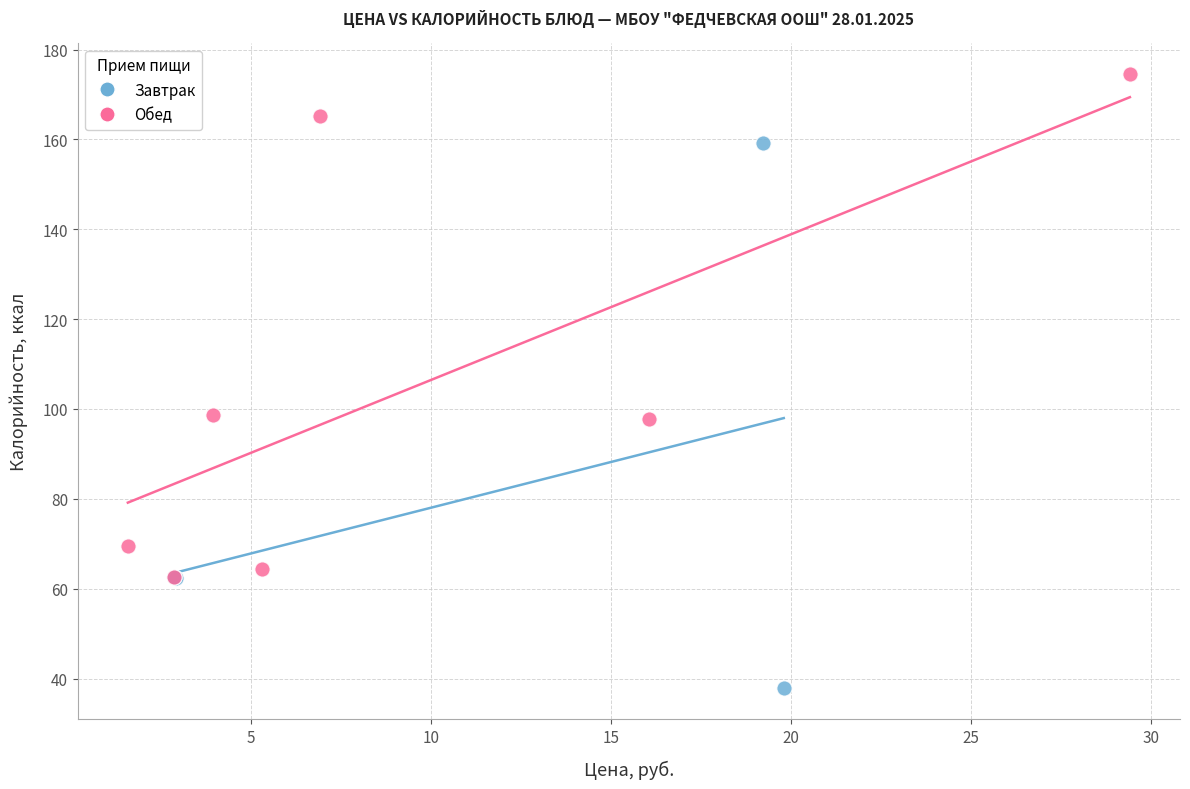

What are all the series names shown in the legend?

Завтрак, Обед